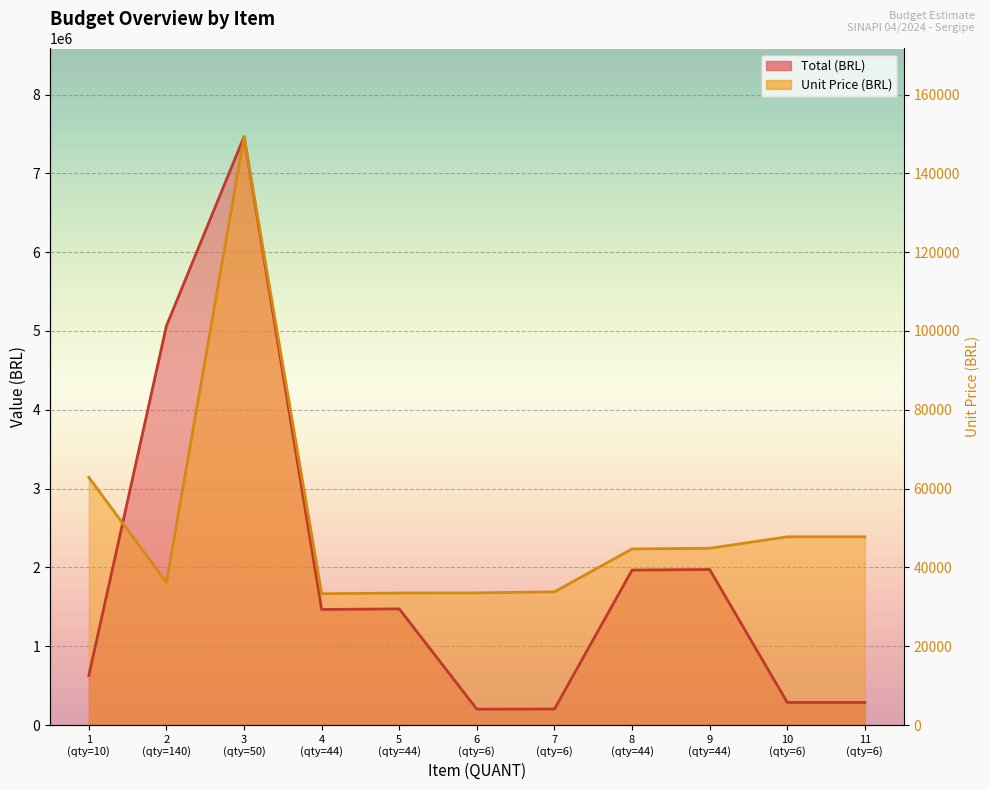

What is the value of the Total (BRL) point at the 11th from the left?

286567.0